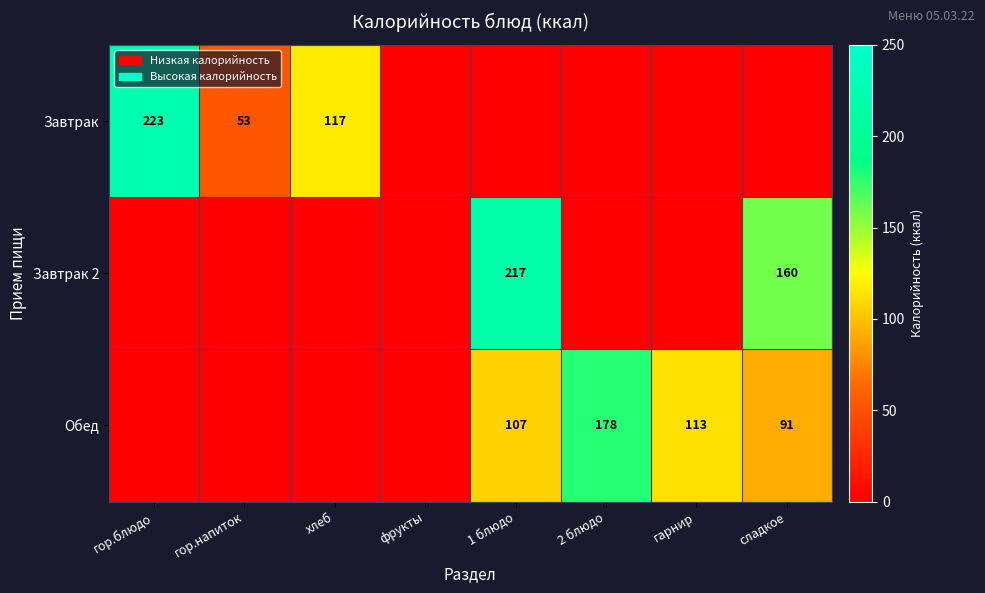

Is it true that Обед equals 155 at сладкое?

False